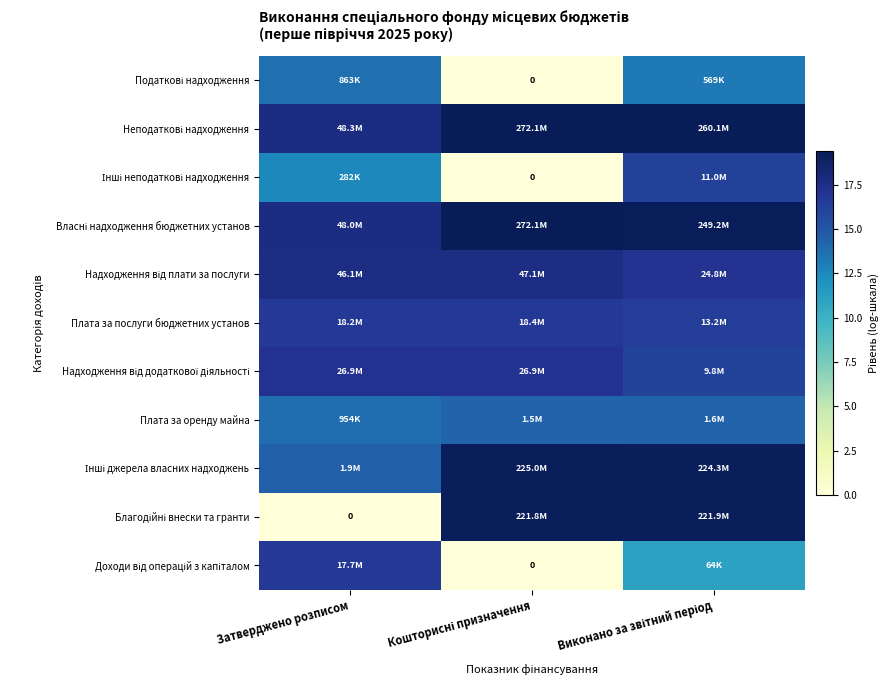

At which label is Надходження від плати за послуги closest to 17?

Виконано за звітний період